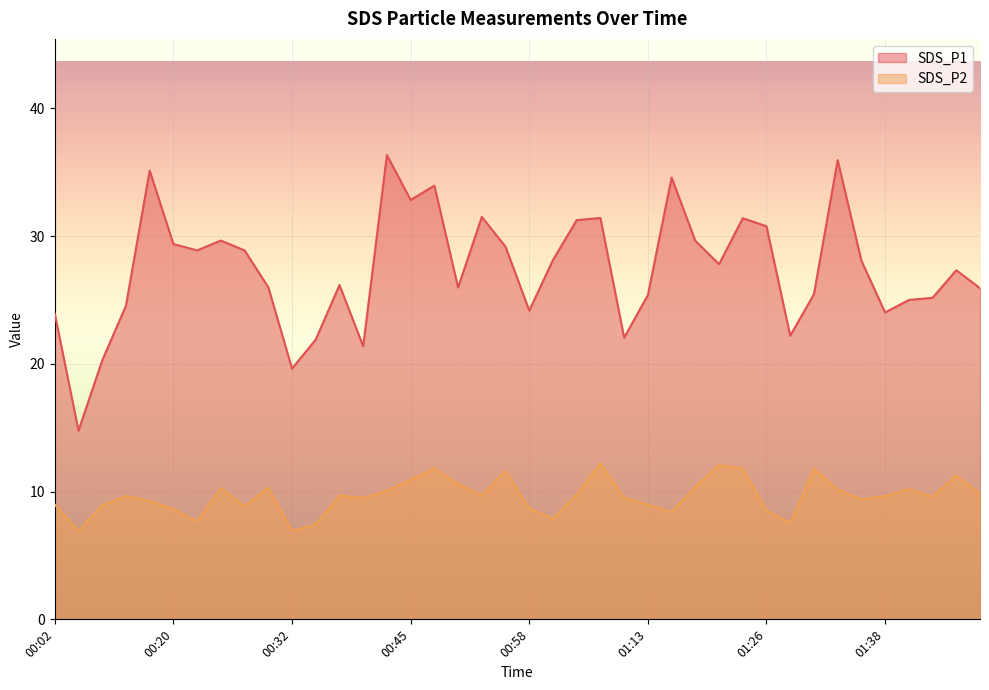

How many data points in SDS_P2 are above 9?

26